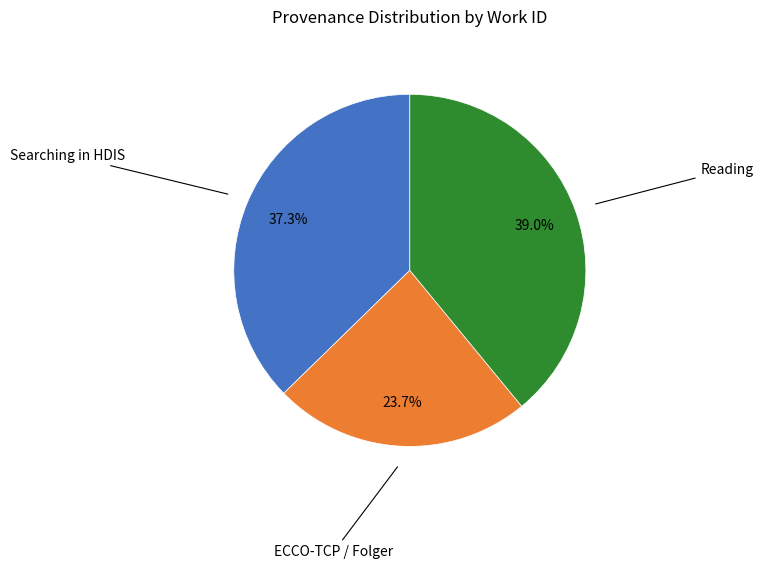

Does any single category account for the majority?

No